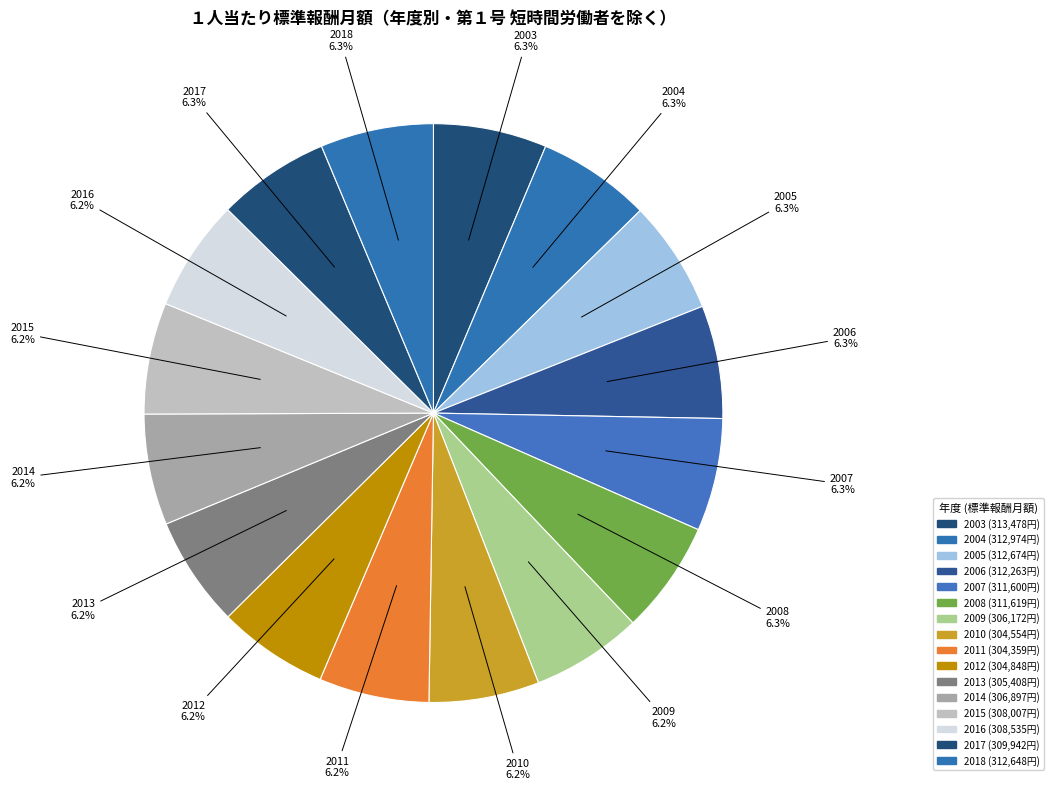

Does 2003 account for over 50% of the chart?

No